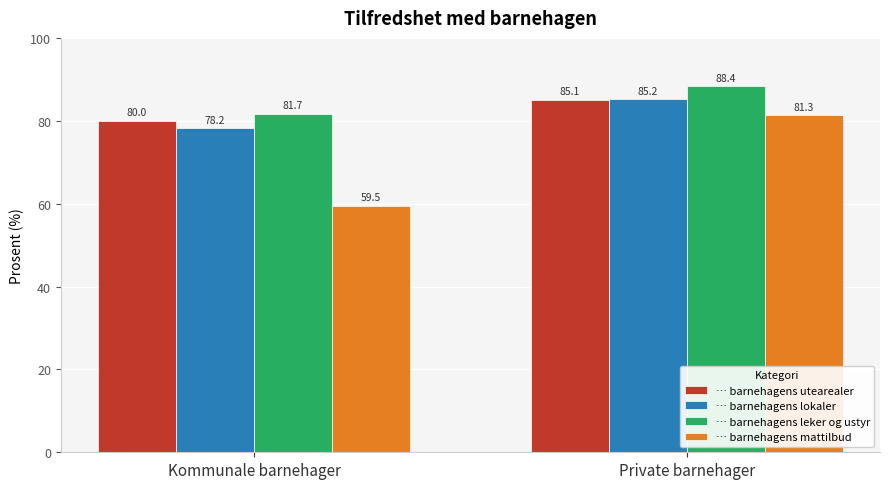

Which category has the highest value in the … barnehagens utearealer series?

Private barnehager